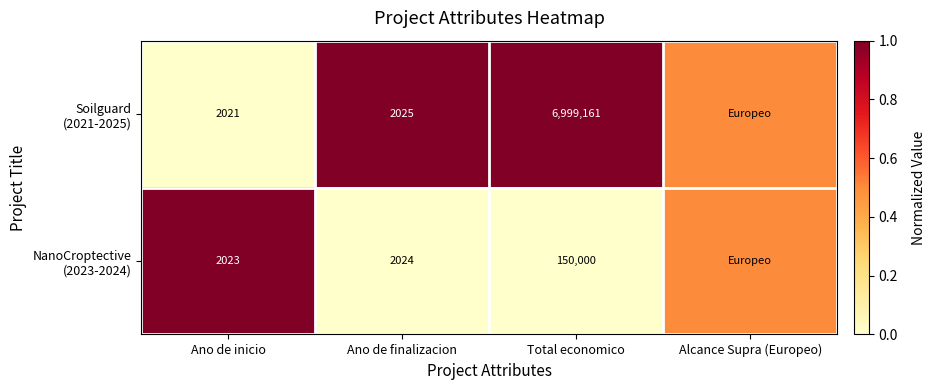

What is the spread (max minus min) of values at Ano de inicio?

2.0